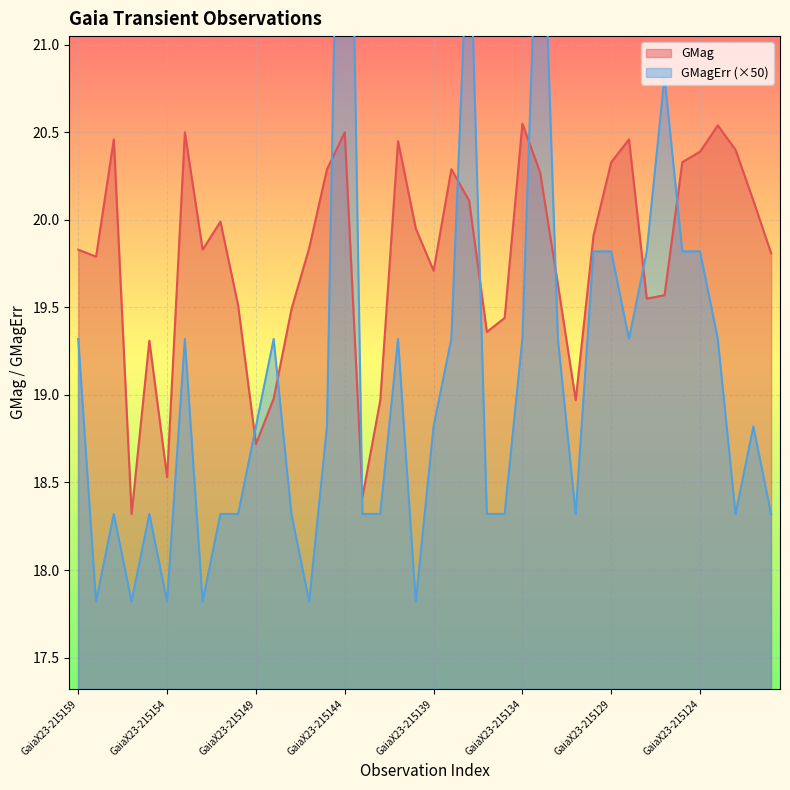

What is the minimum value for GMag?

18.3